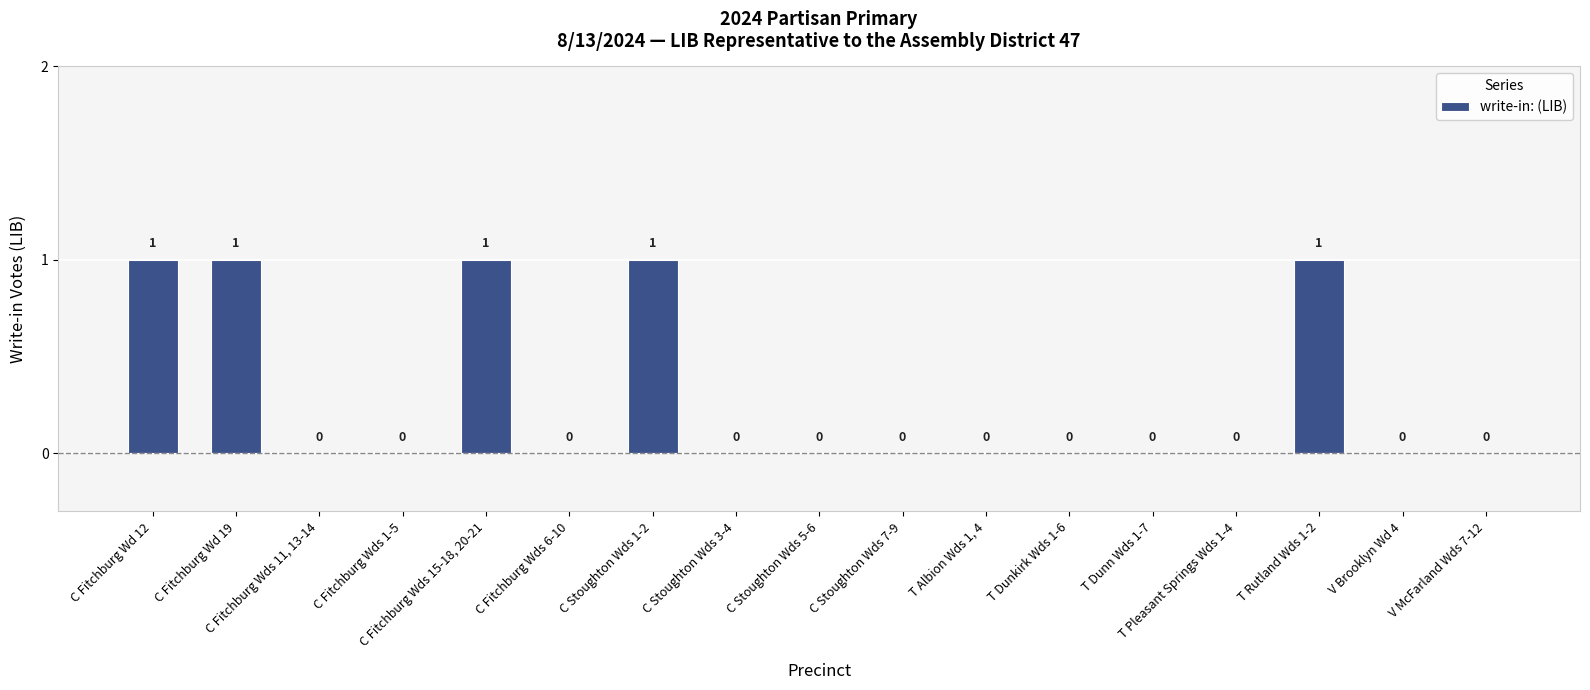

Reading left to right, transcribe all the data shown in this chart.

1	1	0	0	1	0	1	0	0	0	0	0	0	0	1	0	0